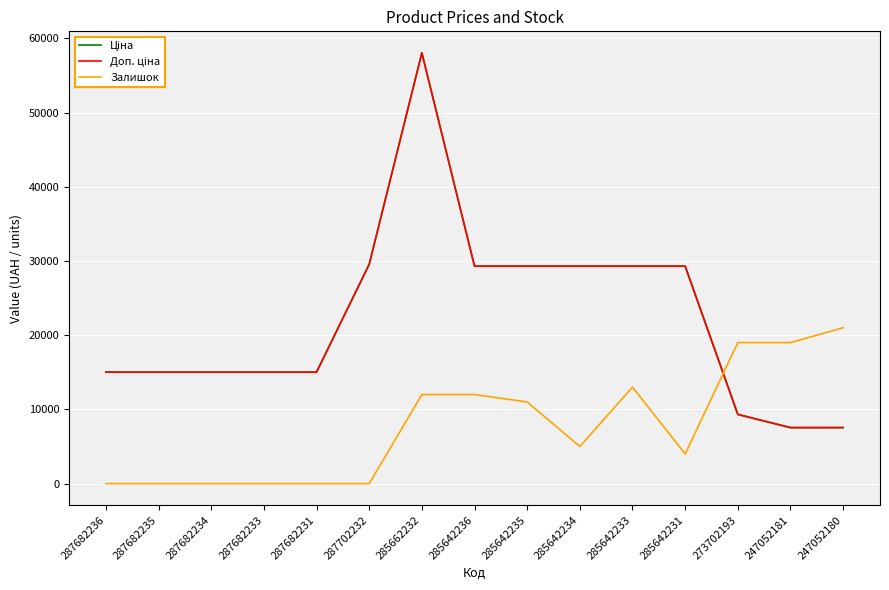

Reading right to left, transcribe all the data shown in this chart.

Ціна: 7545.9	7545.9	9321.4	29294.9	29294.9	29294.9	29294.9	29294.9	58037.0	29548.9	15019.2	15019.2	15019.2	15019.2	15019.2
Доп. ціна: 7545.9	7545.9	9321.4	29294.9	29294.9	29294.9	29294.9	29294.9	58037.0	29548.9	15019.2	15019.2	15019.2	15019.2	15019.2
Залишок: 21000.0	19000.0	19000.0	4000.0	13000.0	5000.0	11000.0	12000.0	12000.0	0.0	0.0	0.0	0.0	0.0	0.0